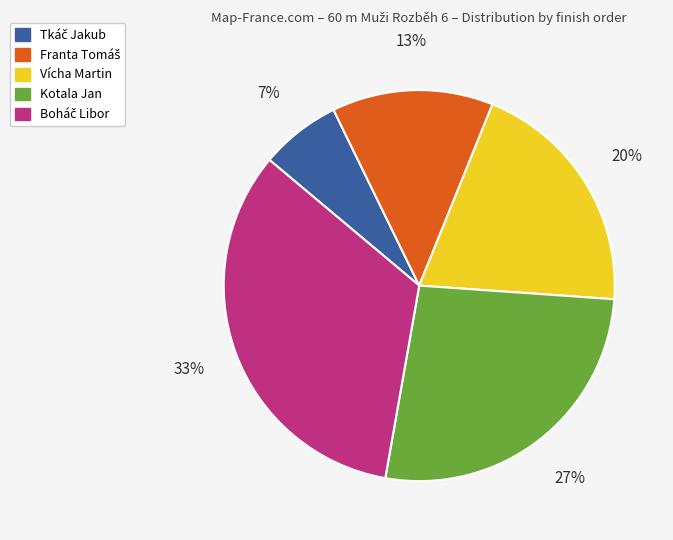

Count the number of slices in the pie.

5